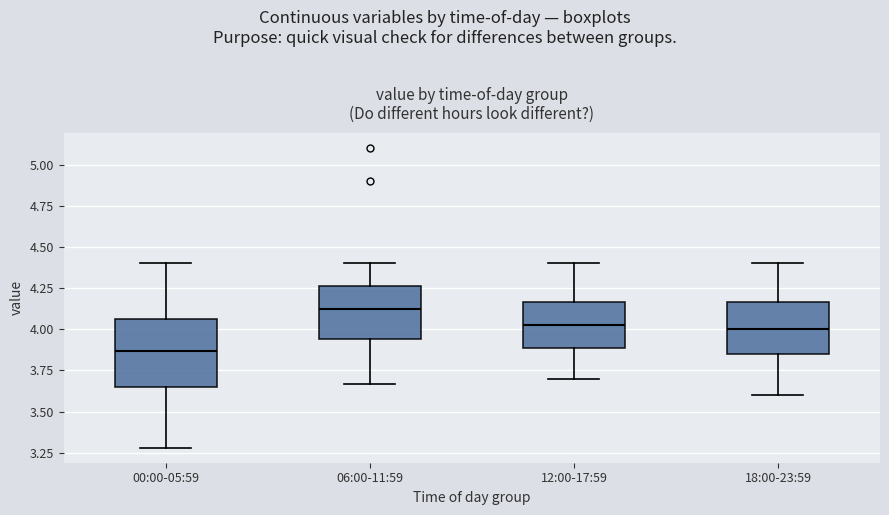

Comparing the boxes themselves (not the whiskers), which one is the tallest?

00:00-05:59